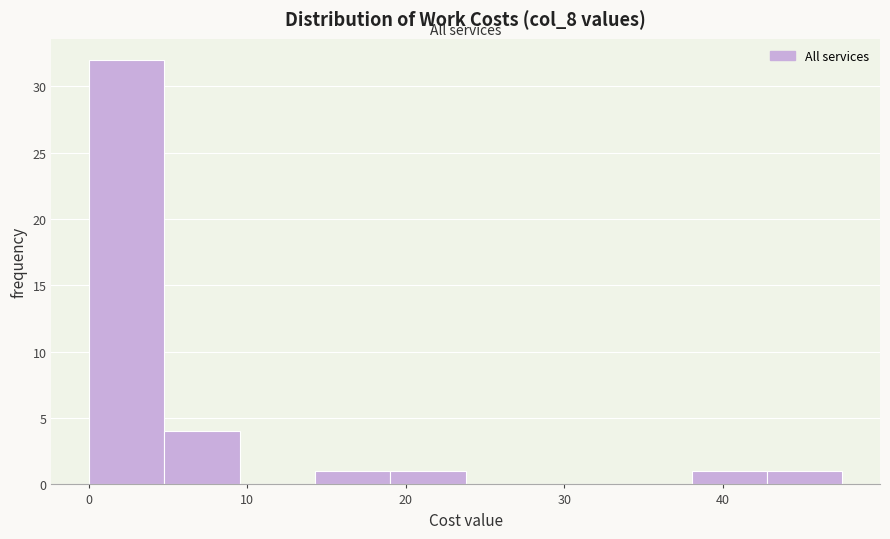

Reading left to right, transcribe this chart: for each bar, give the range it covers on the x-axis and its height. Neither the bar edges nor the heights are printed on the chart, so give them approximately, as read against the axes.

0 to 5: 32
5 to 10: 4
10 to 14: 0
14 to 19: 1
19 to 24: 1
24 to 29: 0
29 to 33: 0
33 to 38: 0
38 to 43: 1
43 to 48: 1